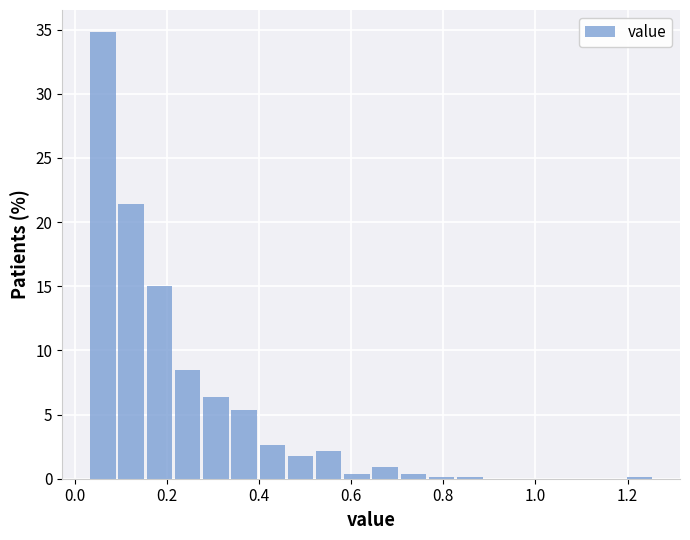

Around what value on the x-axis is the tallest bar? Give the approximate position of its centre, as read against the axis.

0.06